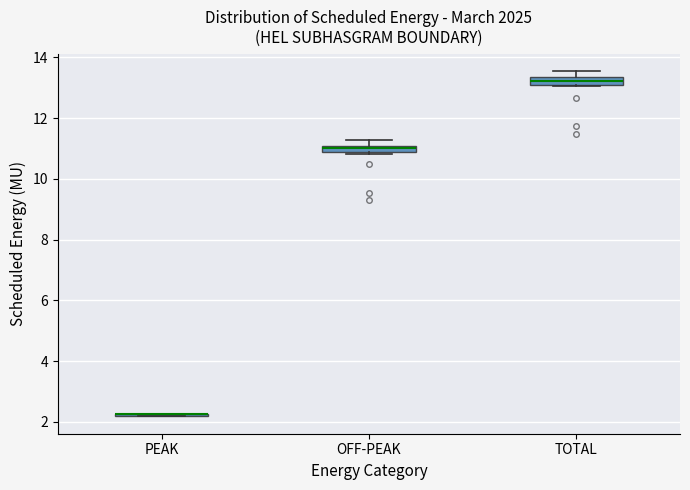

Where is the lower edge of the box for OFF-PEAK on the y-axis? The values are not printed on the chart, so give them approximately, as read against the axis.

10.8